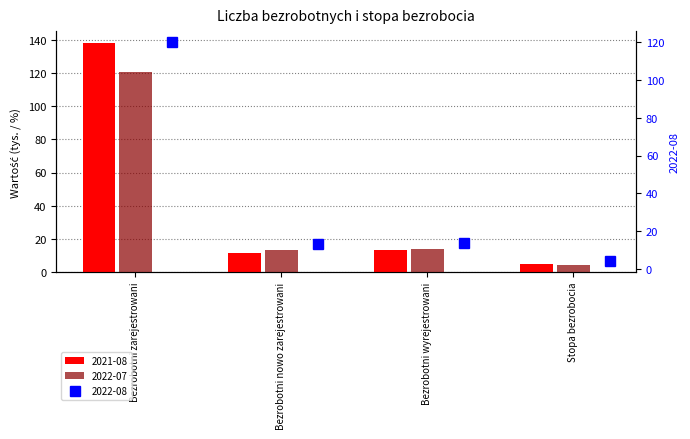

Which category has the lowest value across all series?

Stopa bezrobocia